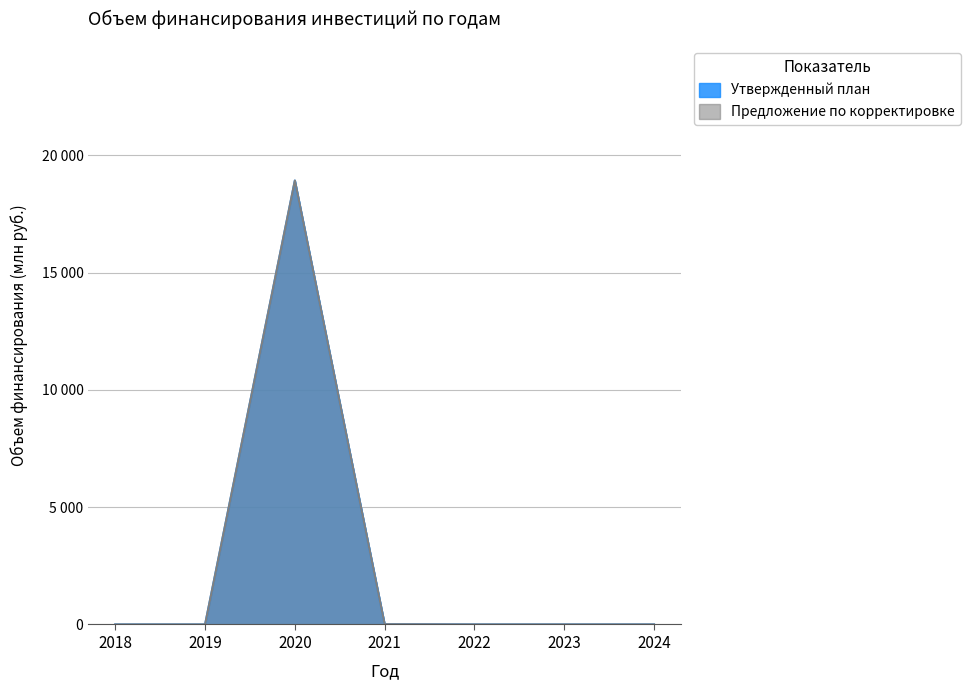

The value of Предложение по корректировке at 2018 is 0.0. True or false?

True